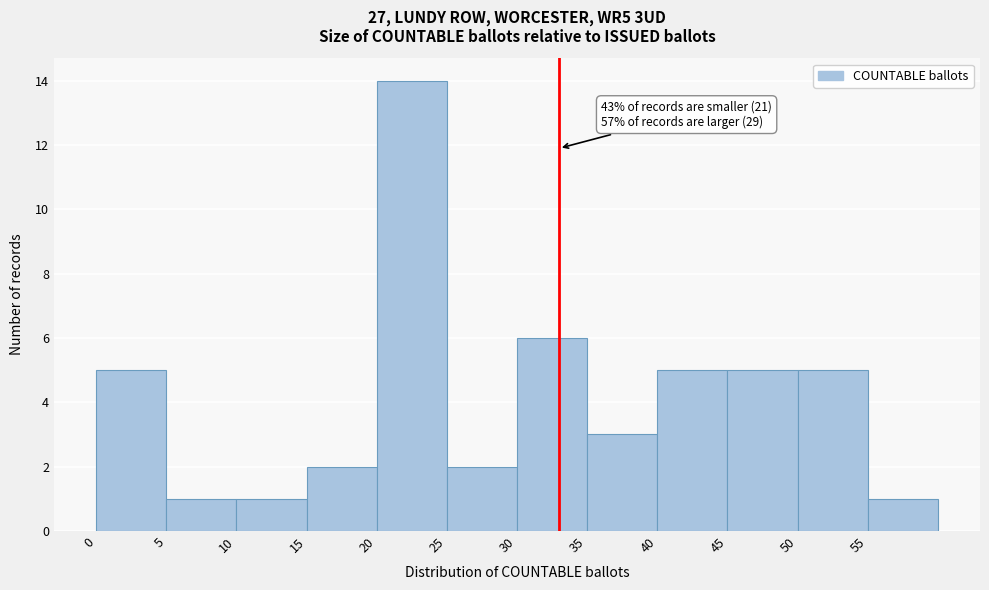

Which range on the x-axis has the tallest bar?

20 to 25